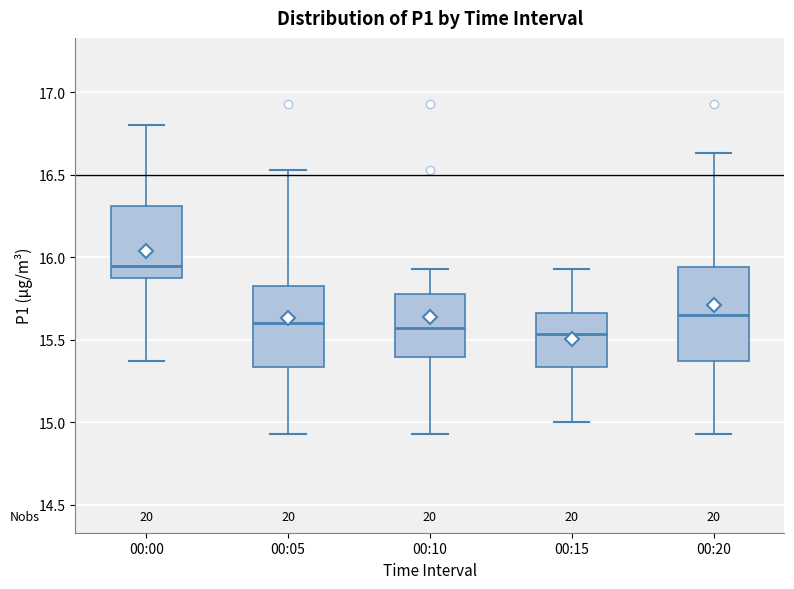

Reading left to right, read every box against the y-axis: the position of its median line, the range the box covers, and the ends of its whiskers. The values are not printed on the chart, so give them approximately, as read against the axis.

00:00: median 15.95, box 15.90 to 16.30, whiskers 15.35 to 16.80
00:05: median 15.60, box 15.35 to 15.85, whiskers 14.95 to 16.55
00:10: median 15.55, box 15.40 to 15.80, whiskers 14.95 to 15.95
00:15: median 15.55, box 15.35 to 15.65, whiskers 15.00 to 15.95
00:20: median 15.65, box 15.35 to 15.95, whiskers 14.95 to 16.65